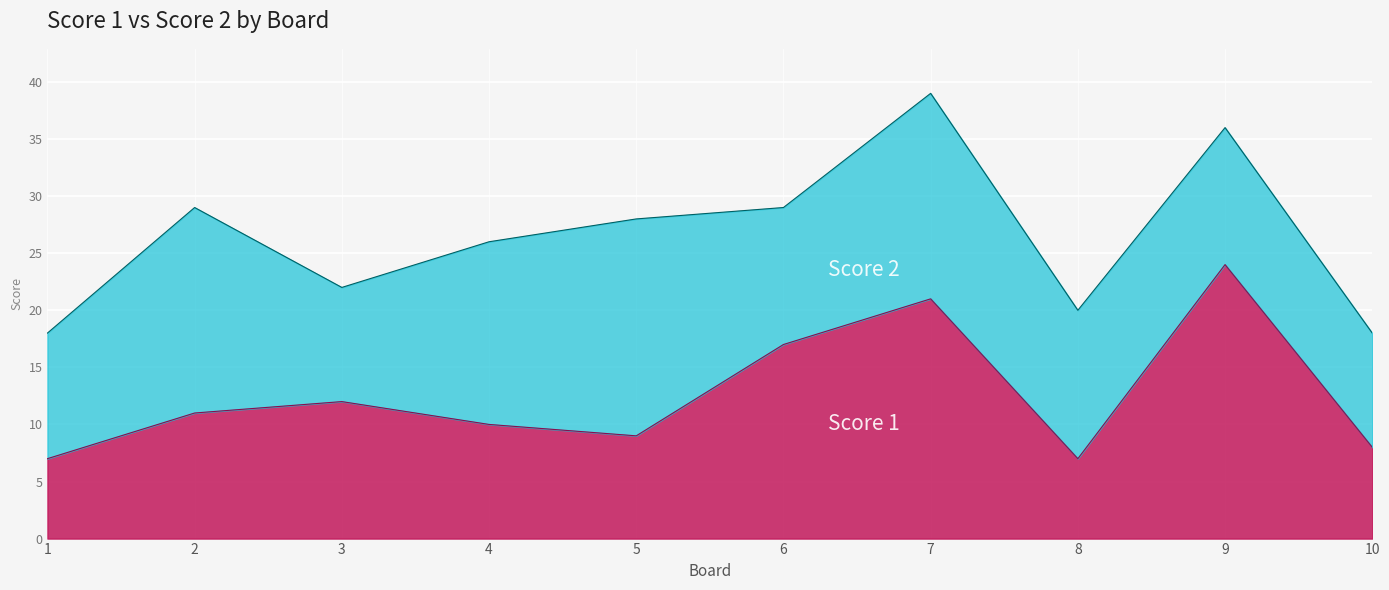

What is the total value across all series at 1?

18